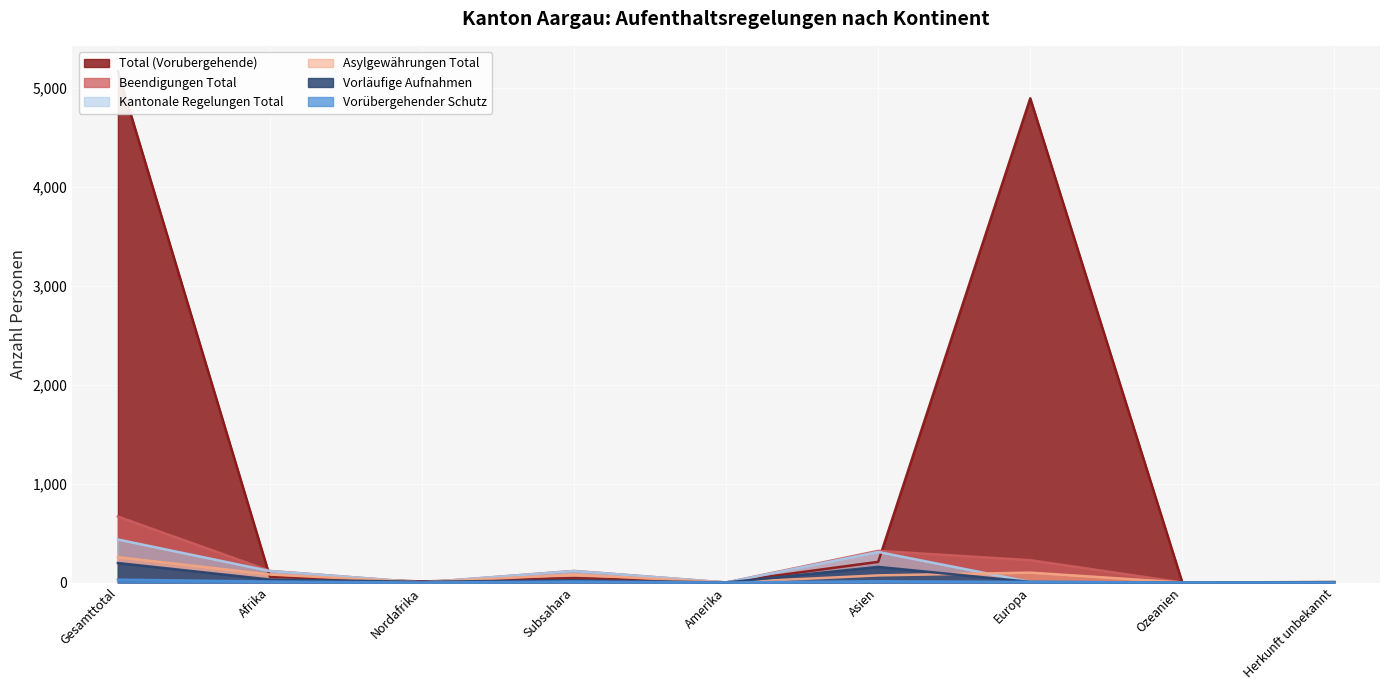

What is the difference between the maximum and minimum values in the Total (Vorubergehende) series?

5169